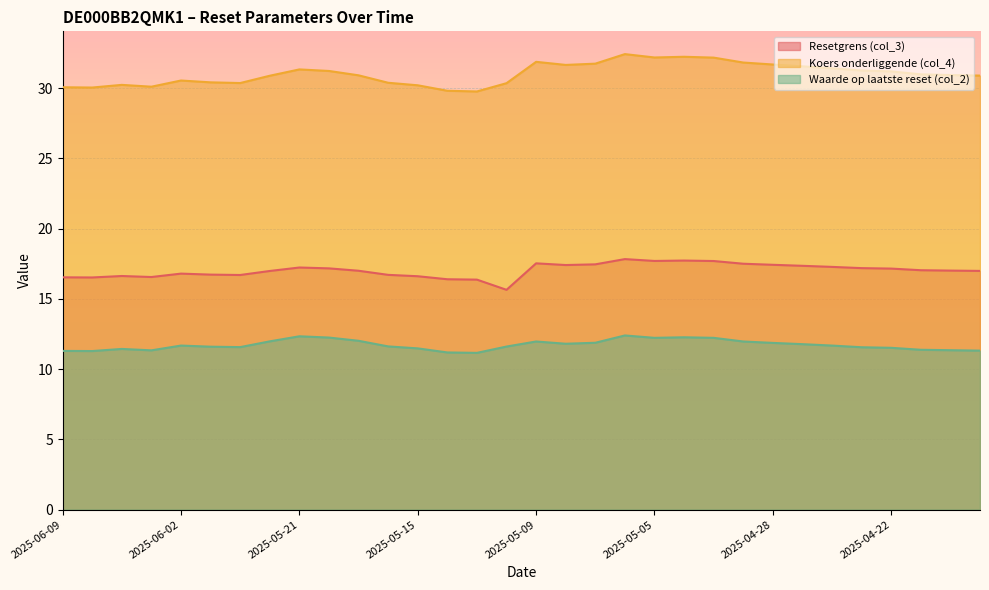

What is the difference between the maximum and minimum values in the Waarde op laatste reset (col_2) series?

1.2